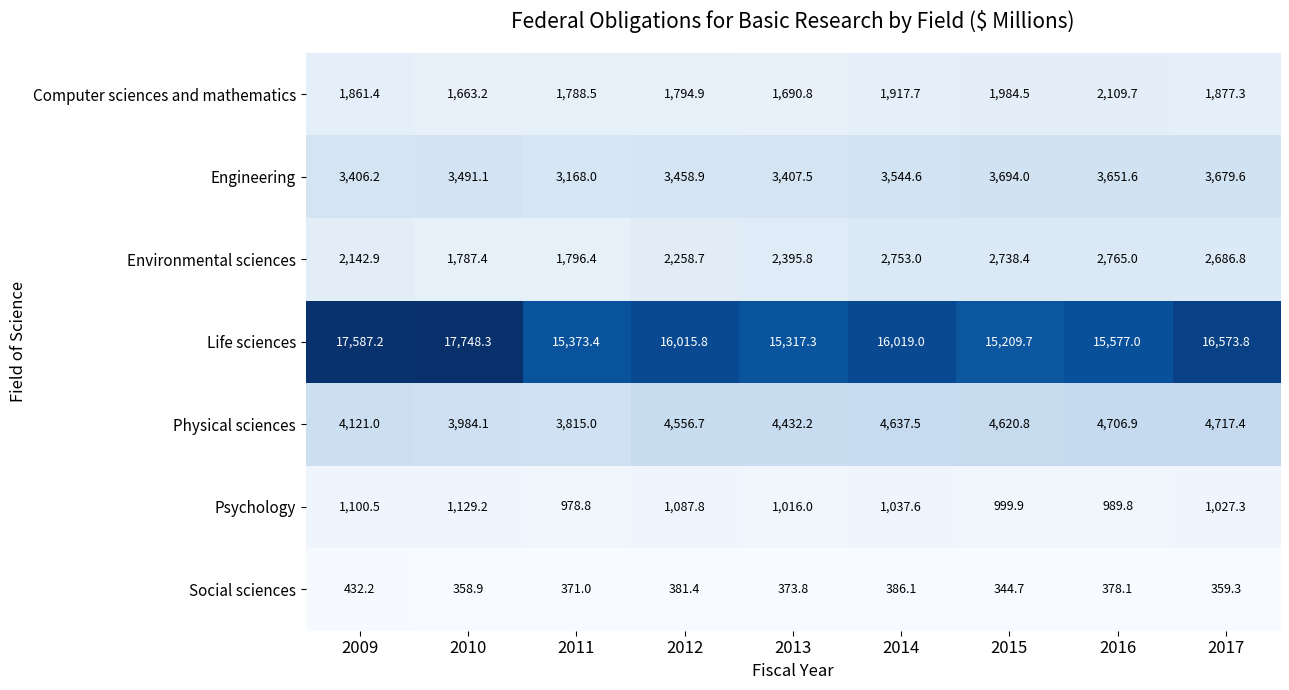

What is the difference between the Social sciences values at 2017 and 2009?

72.9